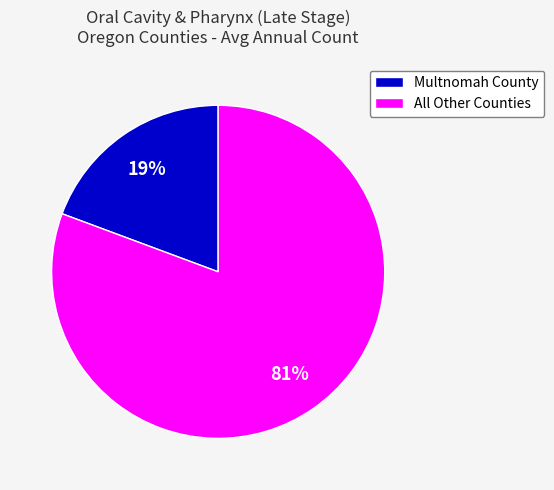

Combined, do Multnomah County and All Other Counties account for over 50%?

Yes